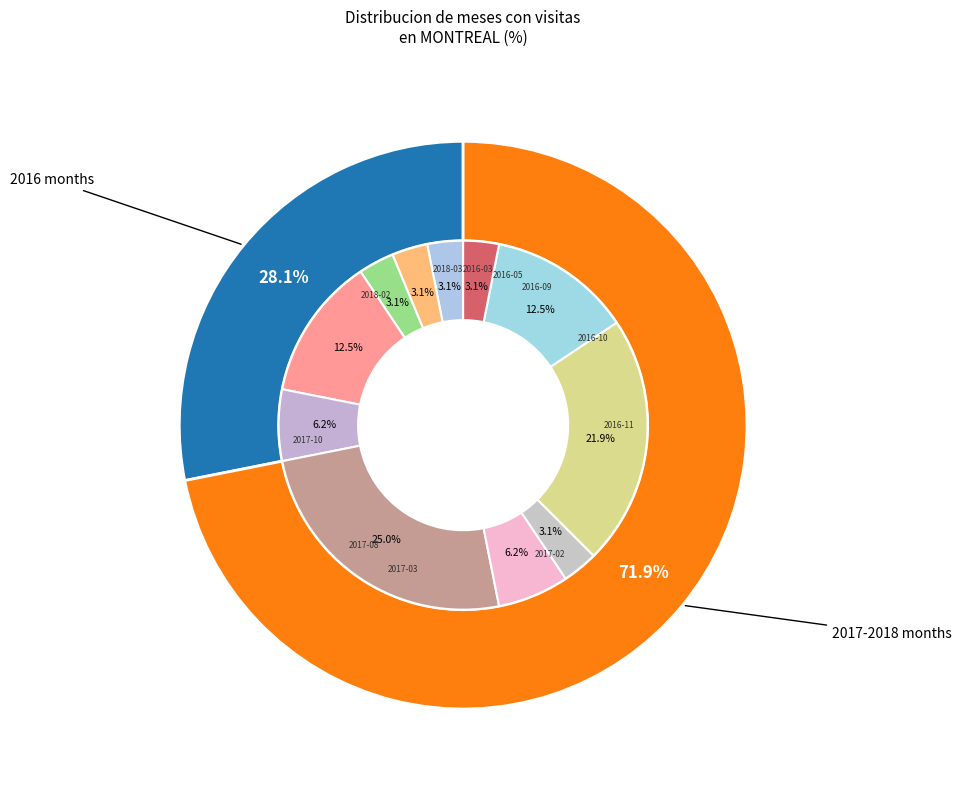

Do 2018-03 and 2016-03 together represent more than half of the pie?

No